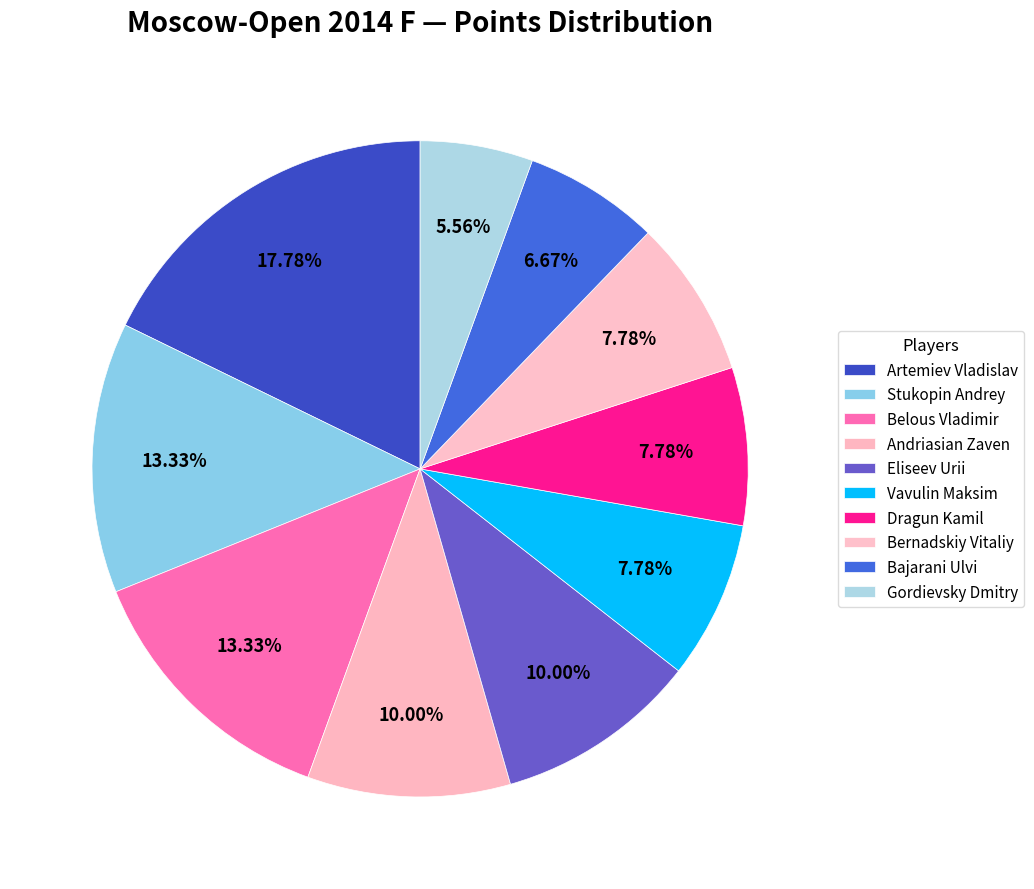

How many segments does this pie chart have?

10